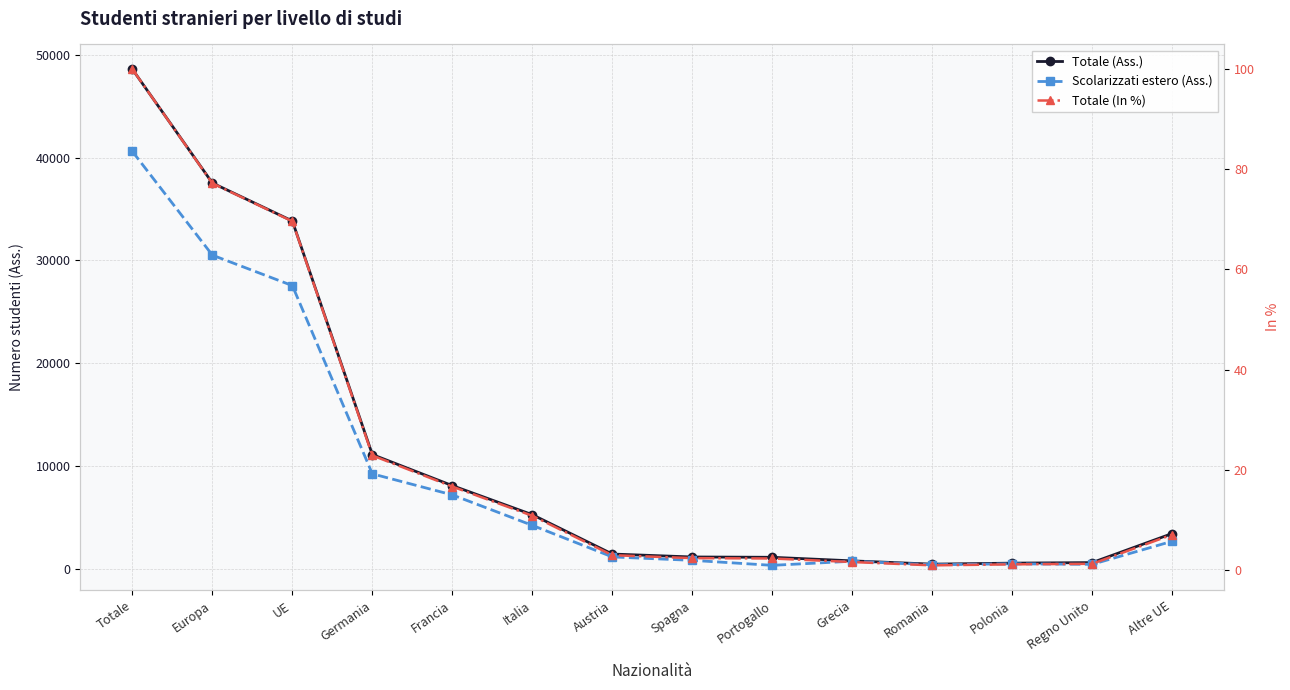

True or false: Totale (In %) and Scolarizzati estero (Ass.) cross at least once.

False